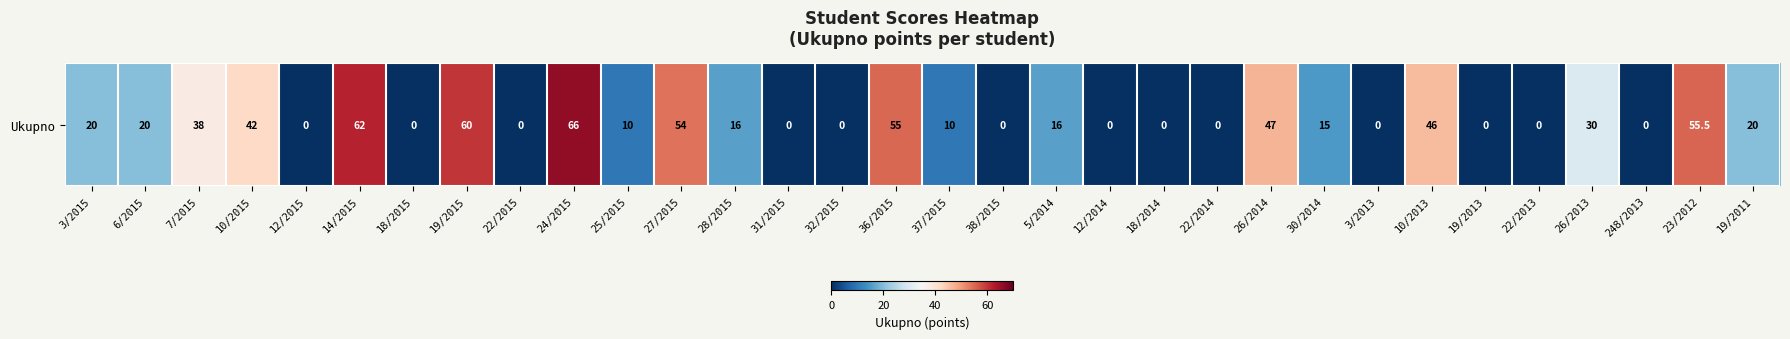

The value at 25/2015 is 17.9. True or false?

False